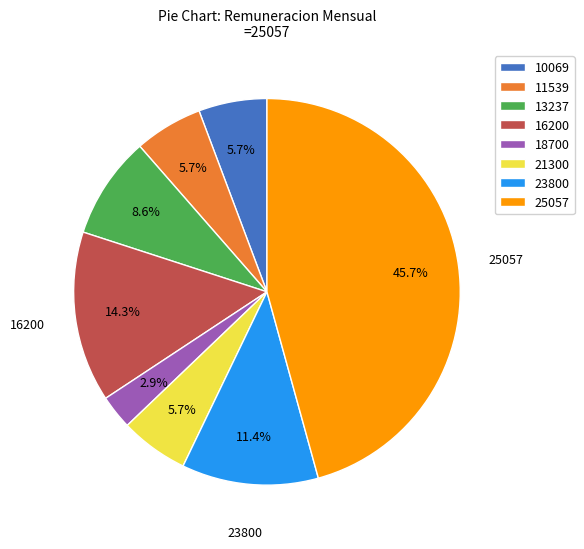

Is there any slice that represents more than half of the pie?

No